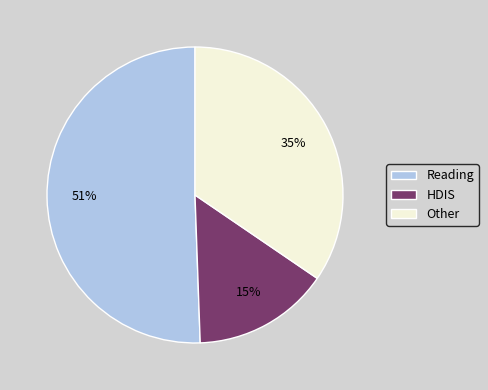

To the nearest percent, what is the difference between the largest and smallest slice percentages?

36%